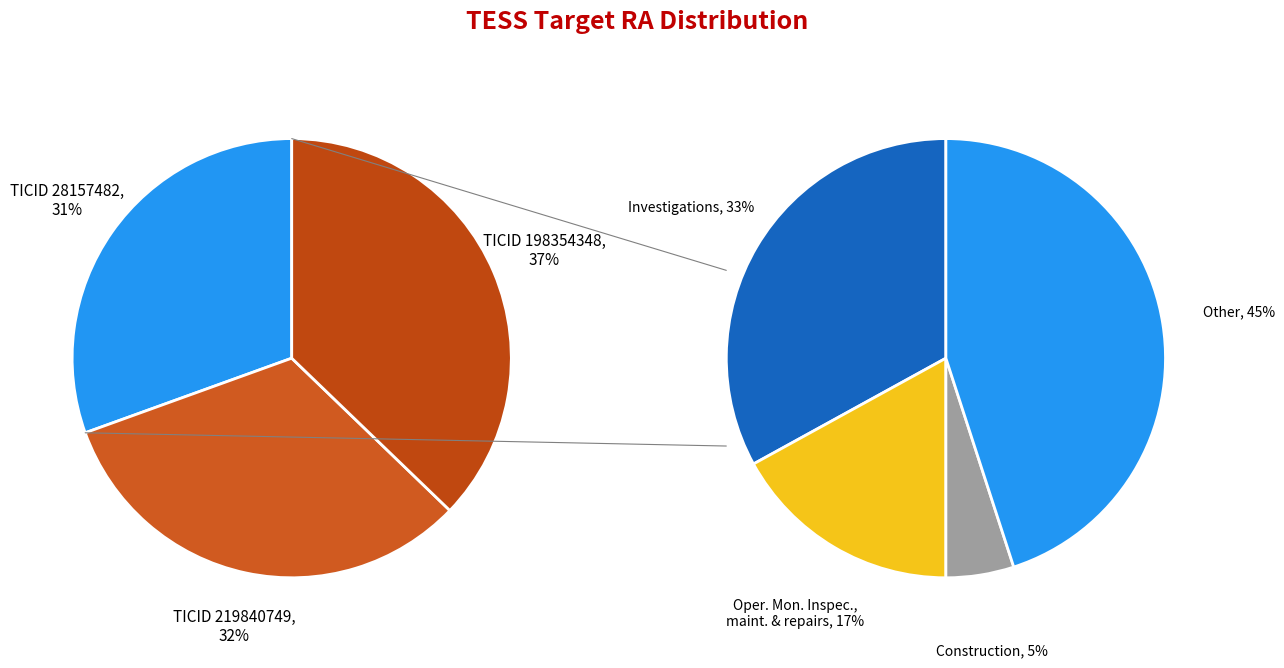

Count the number of slices in the pie.

3